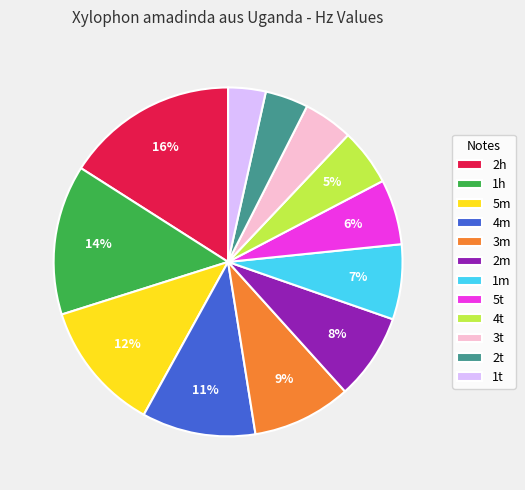

Combined, do 2h and 2m account for over 50%?

No